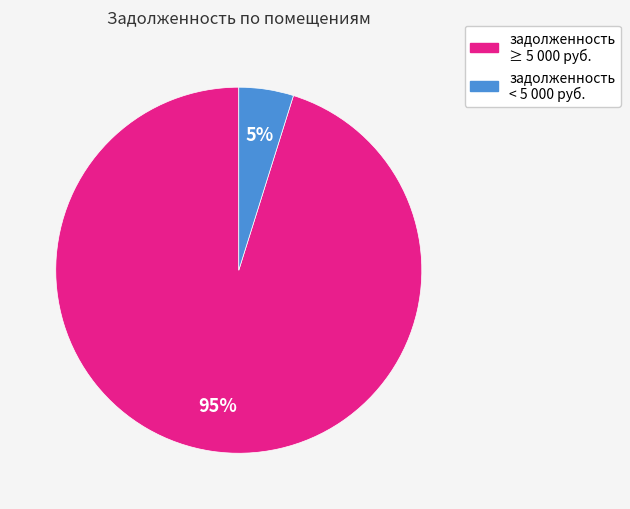

Which has a higher value, задолженность < 5 000 руб. or задолженность ≥ 5 000 руб.?

задолженность ≥ 5 000 руб.